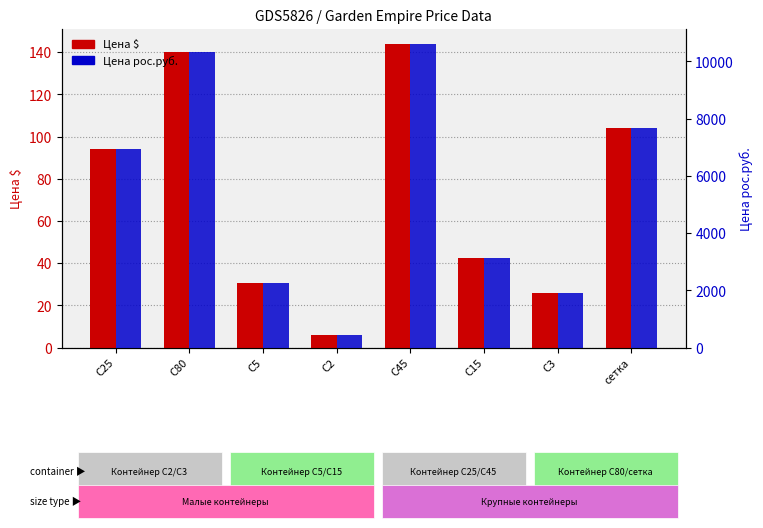

Reading left to right, what are all the values shown in this chart?

Цена $: C25=94.0	C80=140.0	C5=30.8	C2=6.0	C45=144.0	C15=42.4	C3=26.0	сетка=104.0
Цена рос.руб.: C25=6932.1	C80=10324.5	C5=2271.4	C2=442.5	C45=10619.5	C15=3126.8	C3=1917.4	сетка=7669.6